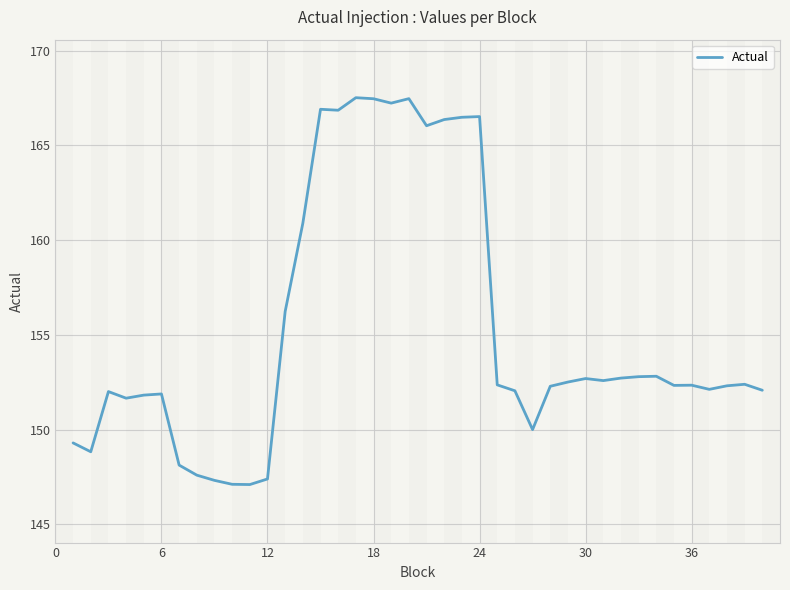

Does the chart have visible grid lines?

Yes